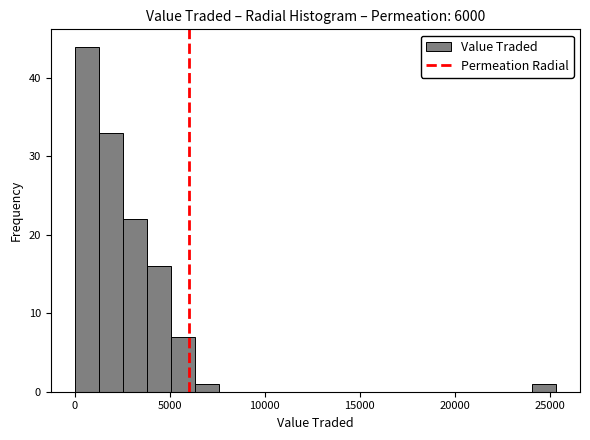

Read against the x-axis, roughly where is the centre of the tallest bar?

500